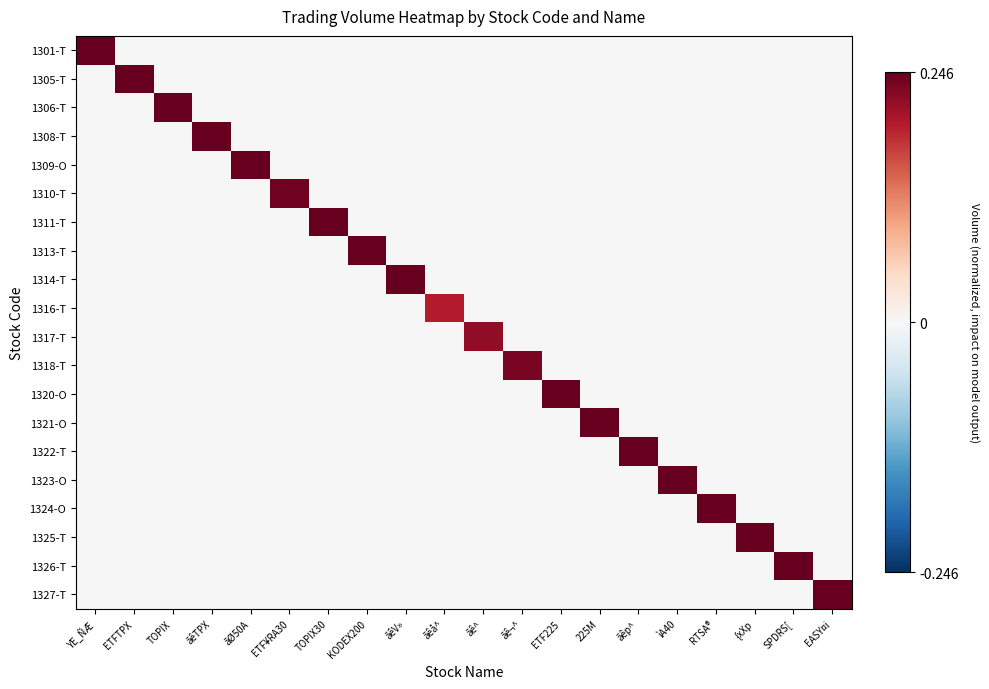

At how many categories does at least one series exceed 0?

20